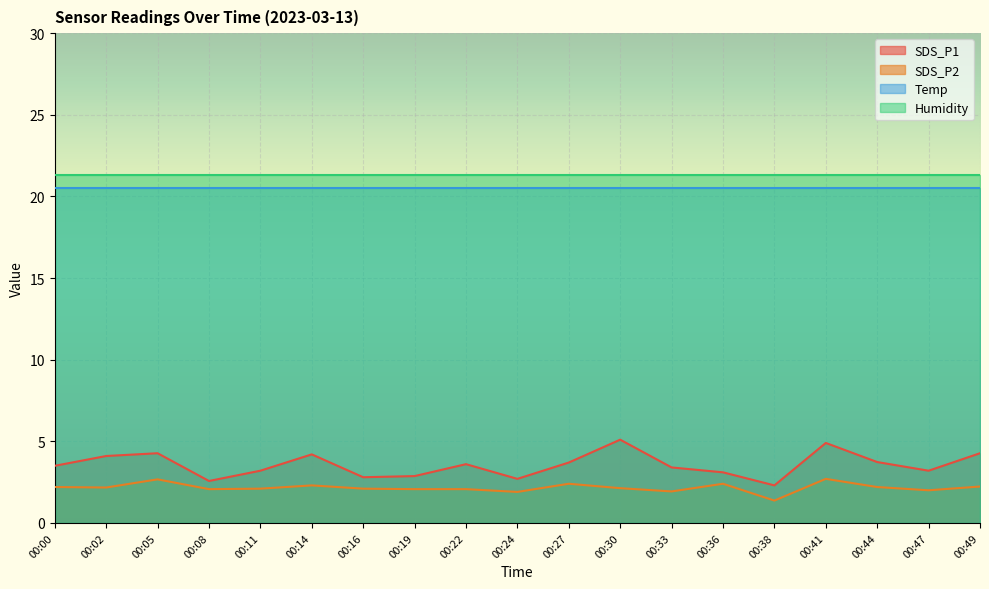

What value does the SDS_P2 series have at 00:11?

2.1